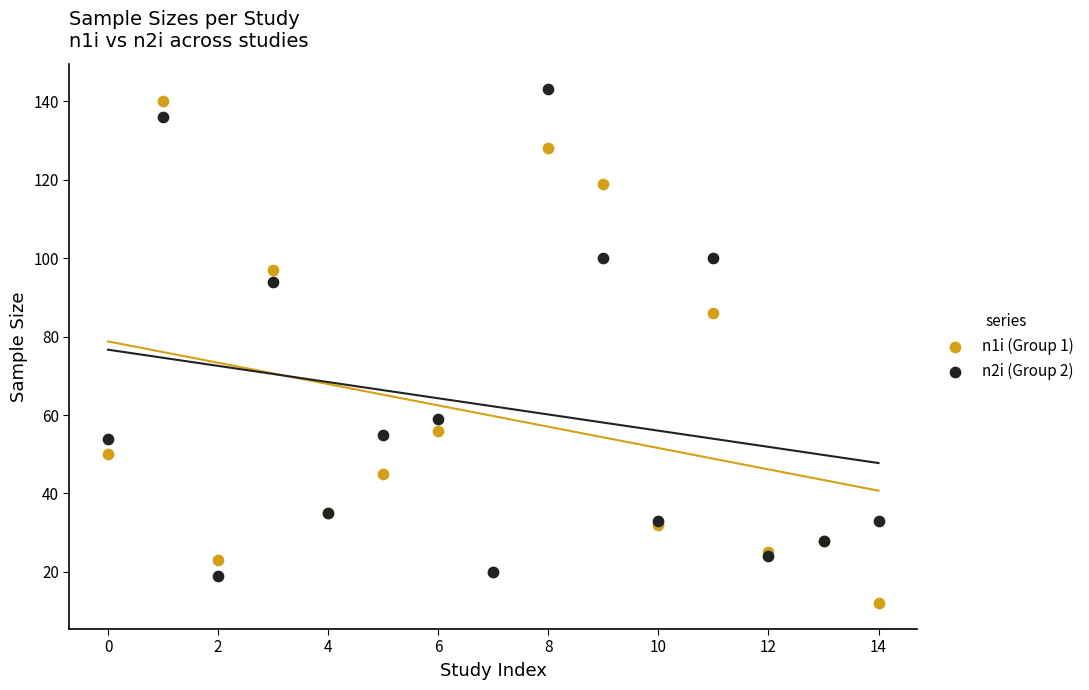

Which series reaches the minimum Y coordinate?

n1i (Group 1)